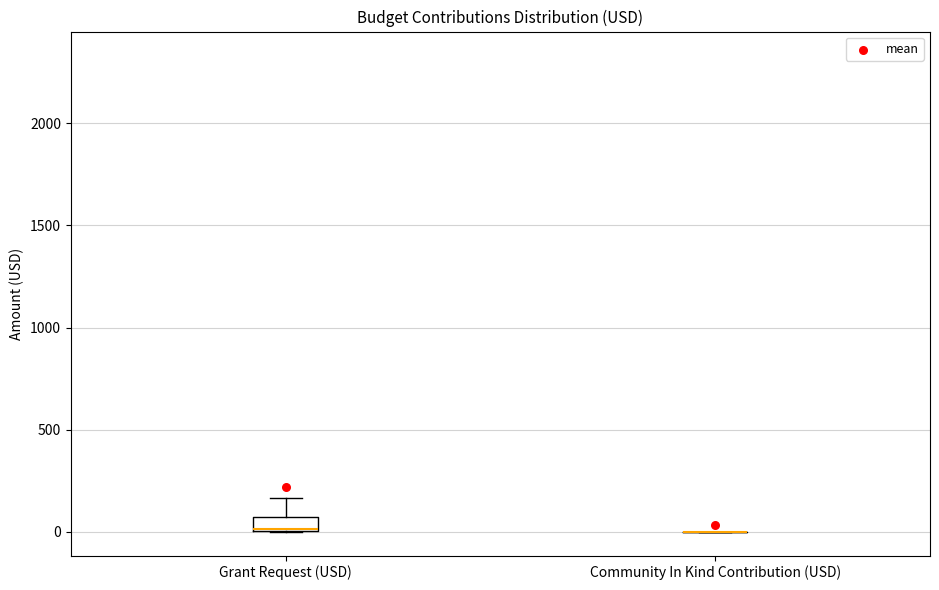

Comparing the boxes themselves (not the whiskers), which one is the tallest?

Grant Request (USD)